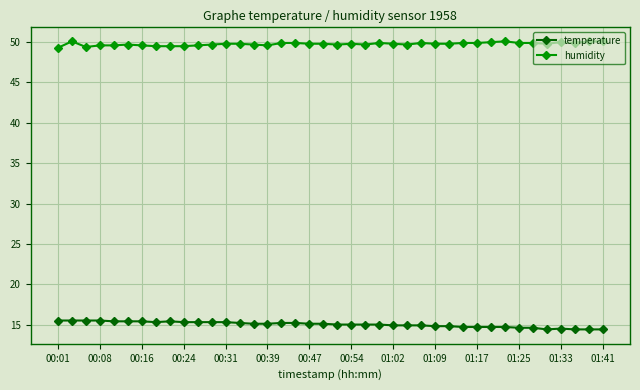

What is the maximum value for temperature?

15.5